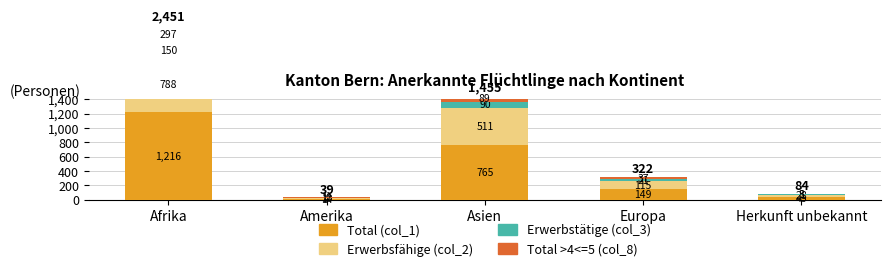

How many data points in Total (col_1) are above 149?

2